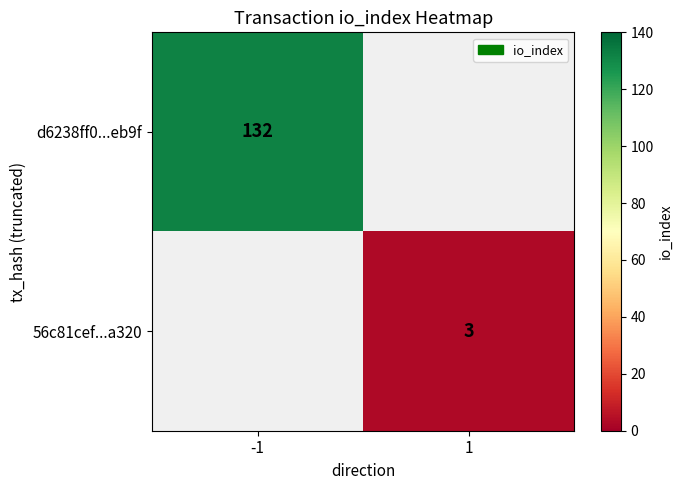

True or false: 56c81cef...a320 has a value of 5 at 1.

False